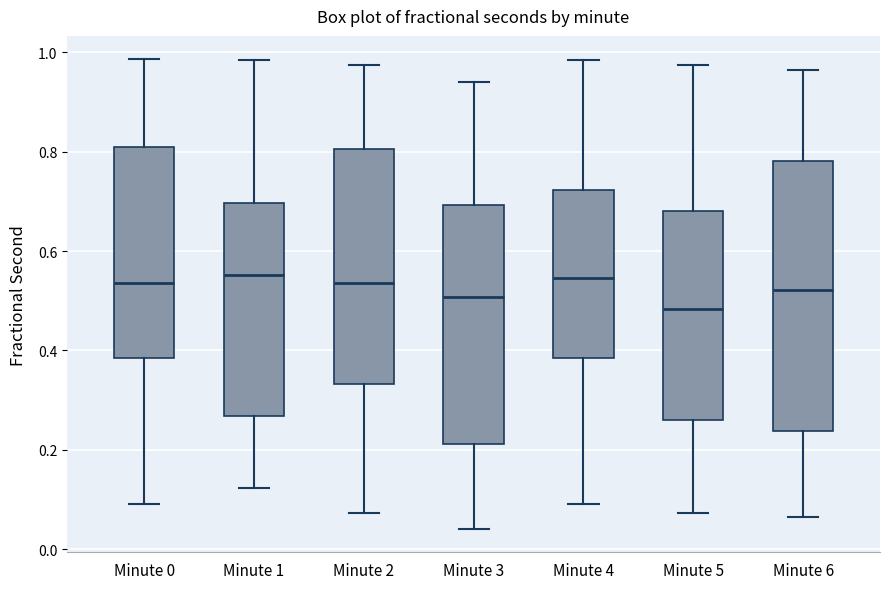

Where does the upper whisker of the box for Minute 3 end on the y-axis? The values are not printed on the chart, so give them approximately, as read against the axis.

0.94